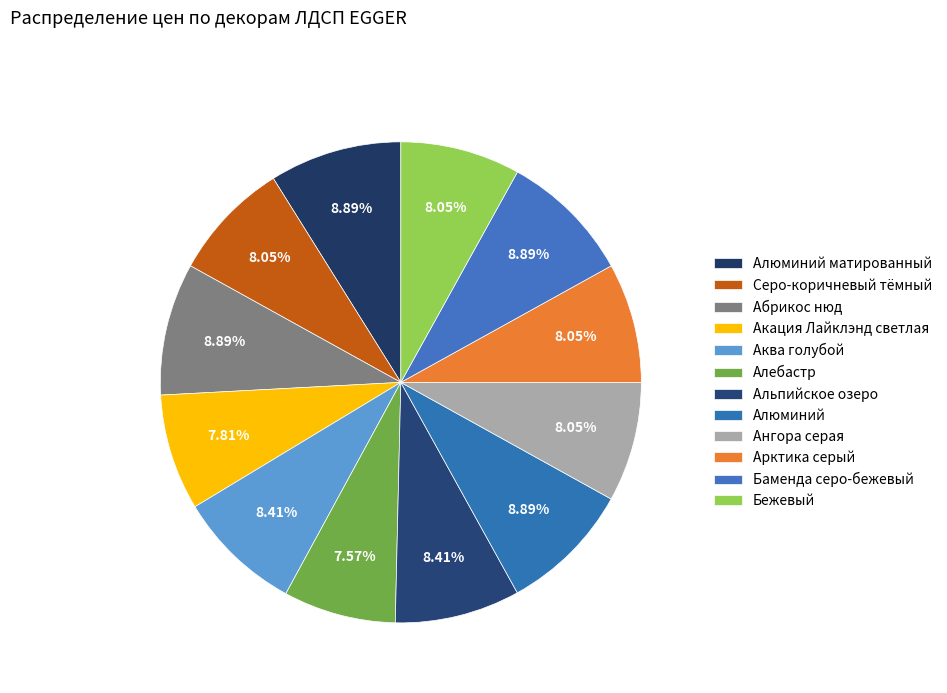

Is it true that Алюминий is 9% of the pie?

True